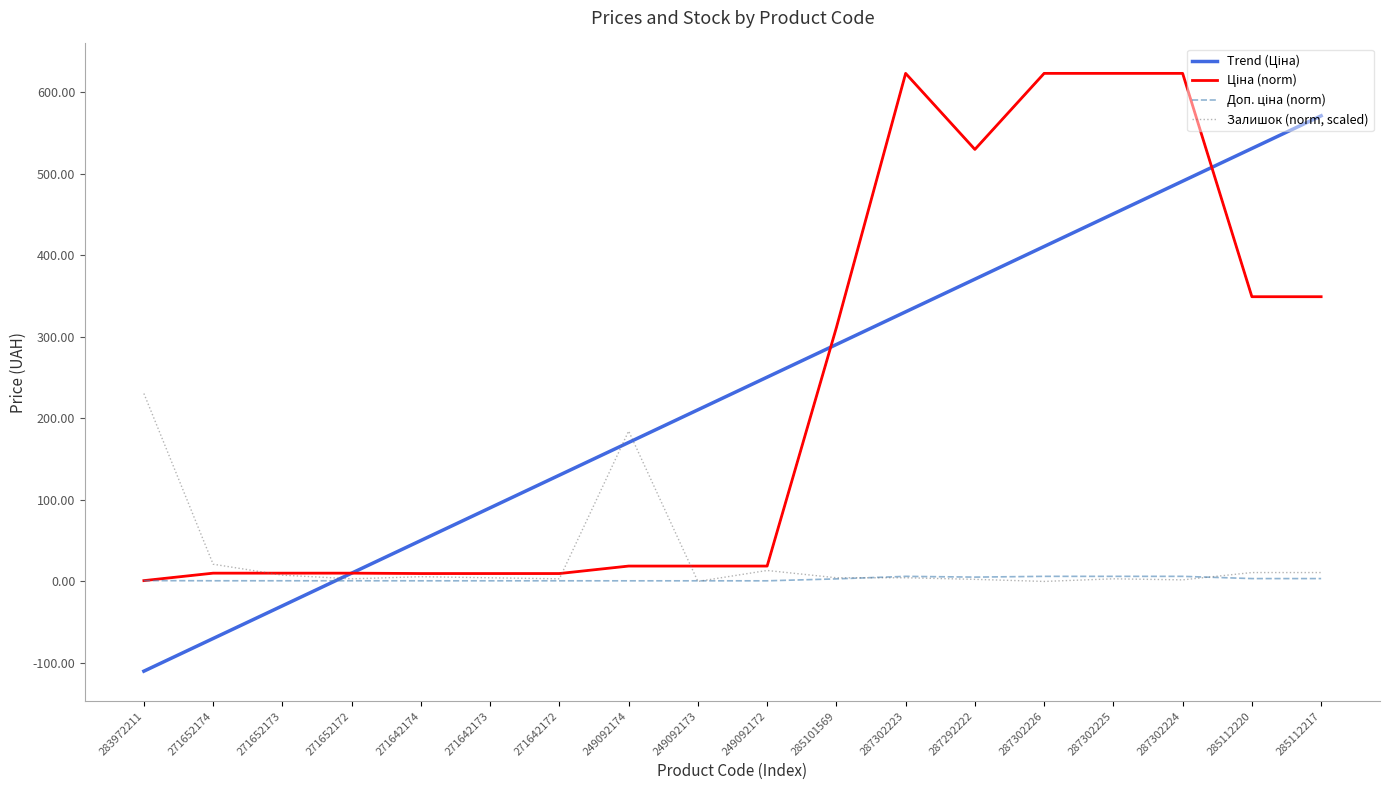

What is the label of the 10th point from the right?

249092173